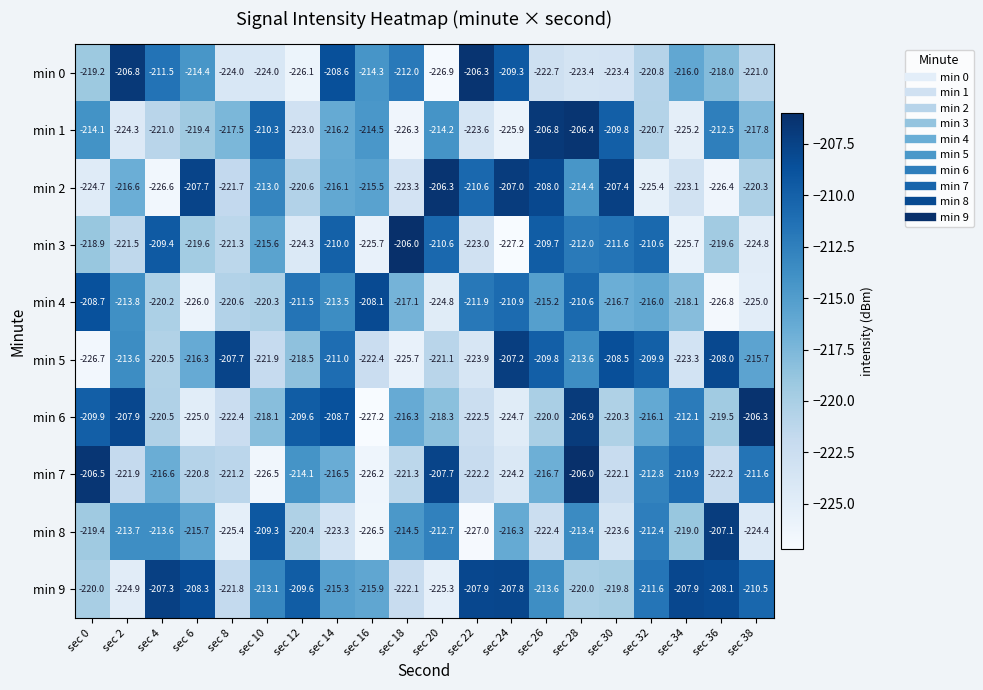

How many data points does each series have?

20